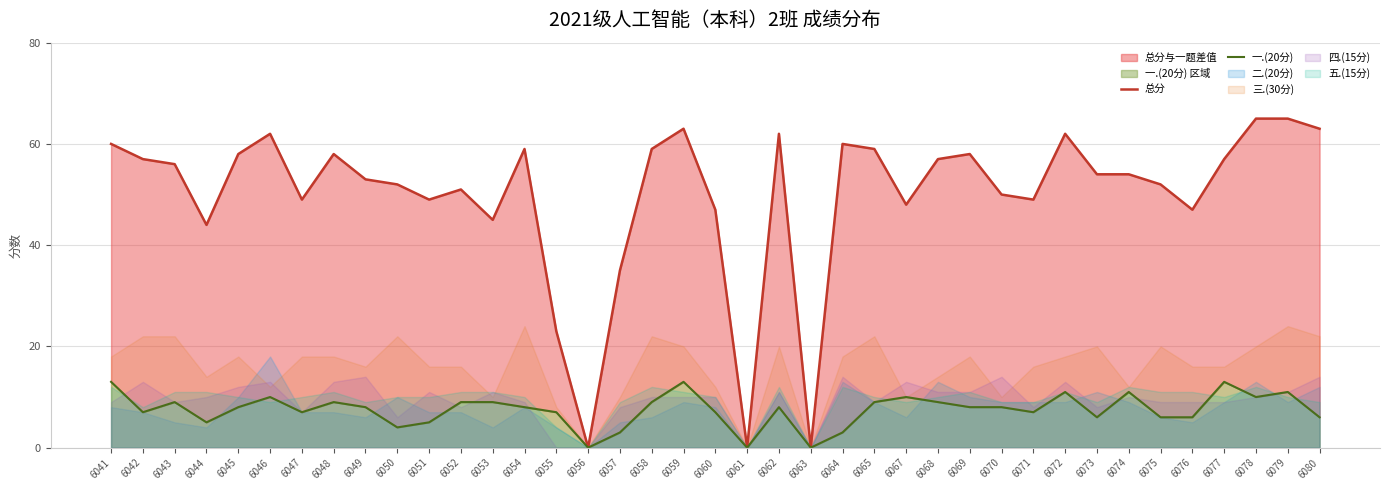

Which series has the largest total across all categories?

总分